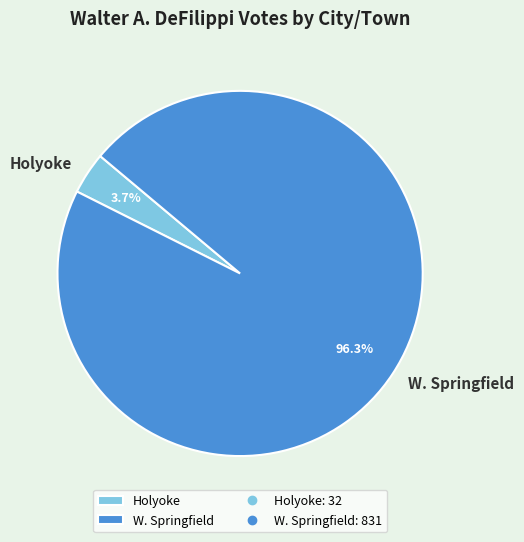

Is it true that W. Springfield is 96% of the pie?

True